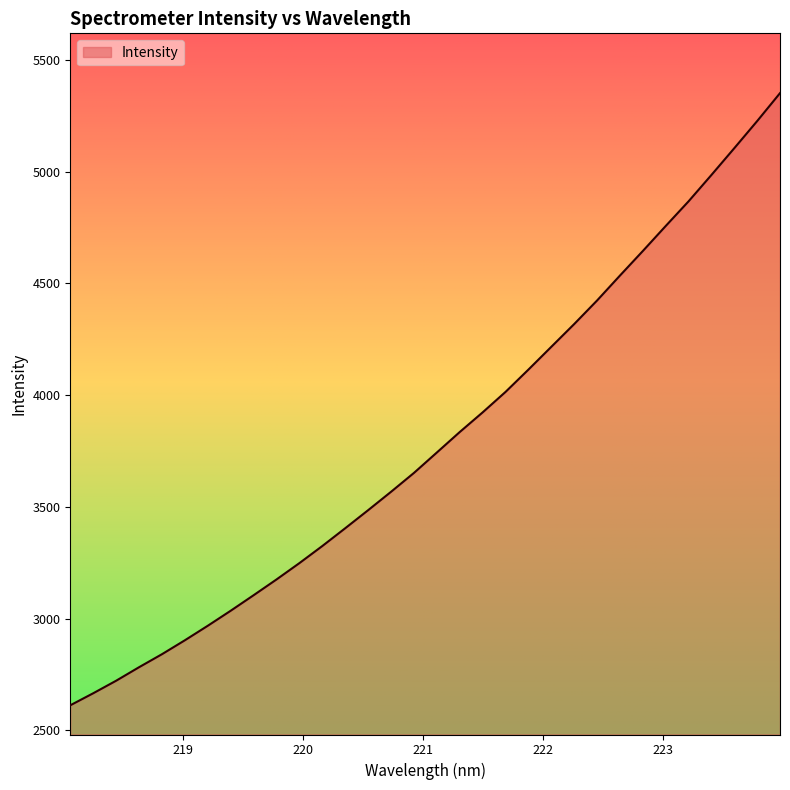

What is the minimum value shown in the chart?

2612.5